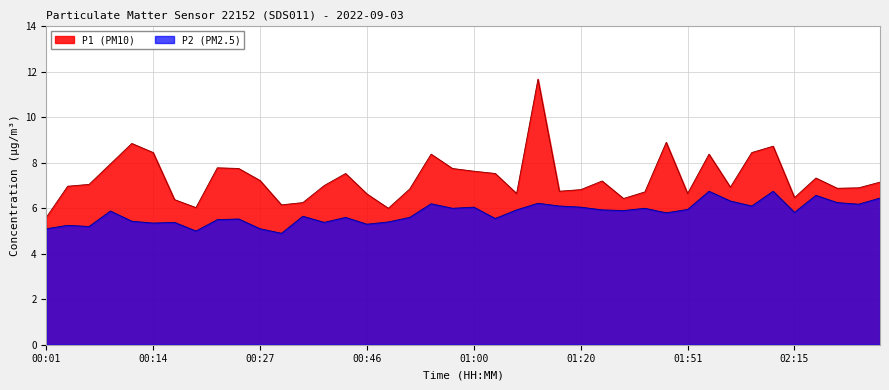

Between 00:46 and 00:01, which is larger?

00:46